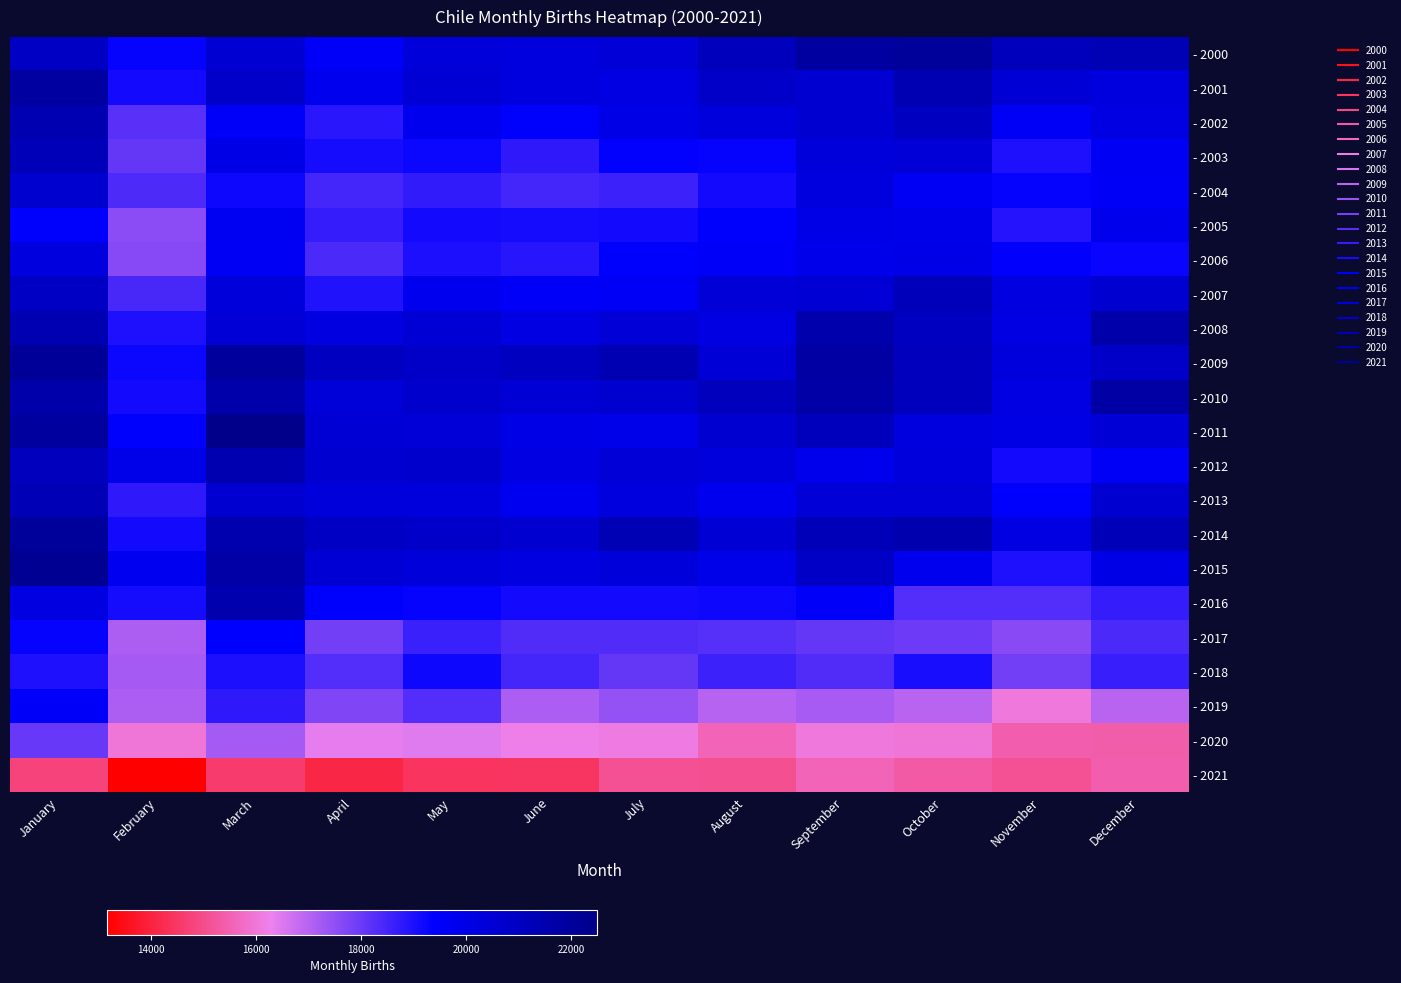

Reading left to right, what are all the values shown in this chart?

- 2000: January=20909	February=19313	March=20536	April=19532	May=20316	June=20214	July=20420	August=21166	September=21886	October=22090	November=21181	December=21330
- 2001: January=21883	February=19139	March=20811	April=19782	May=20510	June=20243	July=20135	August=20841	September=20633	October=21374	November=20495	December=20270
- 2002: January=21451	February=18199	March=19532	April=18836	May=19787	June=19433	July=20032	August=20292	September=20615	October=21065	November=19597	December=20142
- 2003: January=21256	February=18083	March=20007	April=19100	May=19217	June=18778	July=19342	August=19305	September=20330	October=20422	November=18979	December=19667
- 2004: January=20652	February=18347	March=19204	April=18459	May=18734	June=18481	July=18579	August=19126	September=20223	October=19636	November=19296	December=19615
- 2005: January=19425	February=17573	March=19720	April=18702	May=19133	June=19073	July=19138	August=19405	September=20005	October=19906	November=18897	December=19854
- 2006: January=20238	February=17631	March=19626	April=18386	May=19014	June=18863	July=19432	August=19525	September=19899	October=20027	November=19462	December=19280
- 2007: January=20944	February=18416	March=20380	April=18954	May=19796	June=19556	July=19603	August=20438	September=20511	October=21200	November=20166	December=20605
- 2008: January=21394	February=18974	March=20484	April=20190	May=20507	June=20161	July=20435	August=20127	September=21550	October=21005	November=20110	December=21644
- 2009: January=22123	February=19231	March=22012	April=21058	May=20843	June=21034	July=21409	August=20490	September=21828	October=21131	November=20279	December=20802
- 2010: January=21644	February=19111	March=21638	April=20411	May=20723	June=20499	July=20663	August=21117	September=21715	October=21180	November=20150	December=21792
- 2011: January=21940	February=19422	March=22496	April=20527	May=20448	June=20003	July=19963	August=20611	September=21182	October=20217	November=20073	December=20476
- 2012: January=21118	February=19972	March=21474	April=20586	May=20732	June=20125	July=20441	August=20309	September=19856	October=20293	November=19116	December=19613
- 2013: January=21302	February=18755	March=20586	April=20375	May=20301	June=19753	July=20267	August=19799	September=20420	October=20444	November=19422	December=20581
- 2014: January=22023	February=19139	March=21535	April=20922	May=20852	June=20610	July=21333	August=20518	September=21230	October=21476	November=20097	December=21262
- 2015: January=22271	February=19739	March=21701	April=20524	May=20369	June=20180	July=20318	August=19953	September=20873	October=19773	November=18985	December=19984
- 2016: January=20197	February=19094	March=21495	April=19414	May=19321	June=19120	July=19132	August=19214	September=19489	October=18297	November=18294	December=18682
- 2017: January=19291	February=17134	March=19387	April=17884	May=18624	June=18314	July=18326	August=18239	September=18052	October=17967	November=17578	December=18390
- 2018: January=18978	February=17236	March=19005	April=18283	May=19188	June=18474	July=18070	August=18585	September=18324	October=19056	November=17868	December=18664
- 2019: January=19497	February=17136	March=18773	April=17703	May=18303	June=17136	July=17464	August=16998	September=17183	October=16971	November=16066	December=16958
- 2020: January=18040	February=15989	March=17214	April=16406	May=16468	June=16215	July=16127	August=15605	September=16064	October=15990	November=15439	December=15421
- 2021: January=14789	February=13166	March=14605	April=14103	May=14424	June=14454	July=15123	August=15076	September=15605	October=15351	November=15118	December=15459